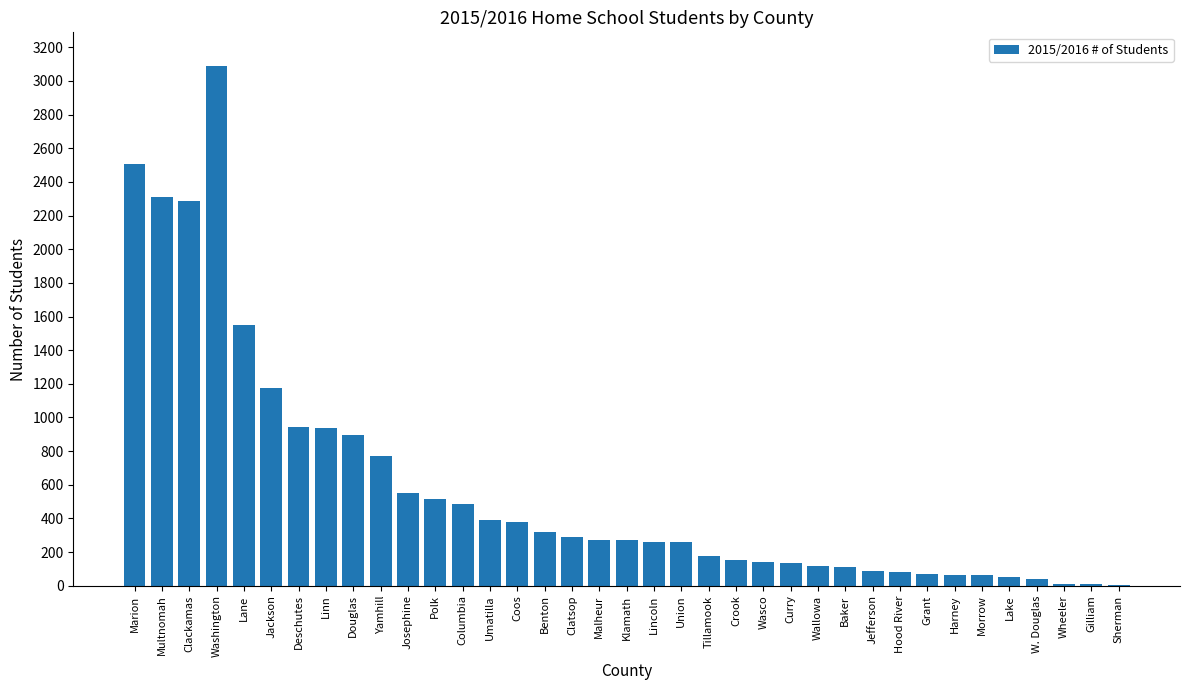

Between Clatsop and Yamhill, which is larger?

Yamhill